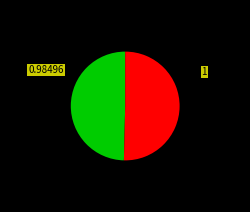

Is there a majority slice in this chart?

Yes